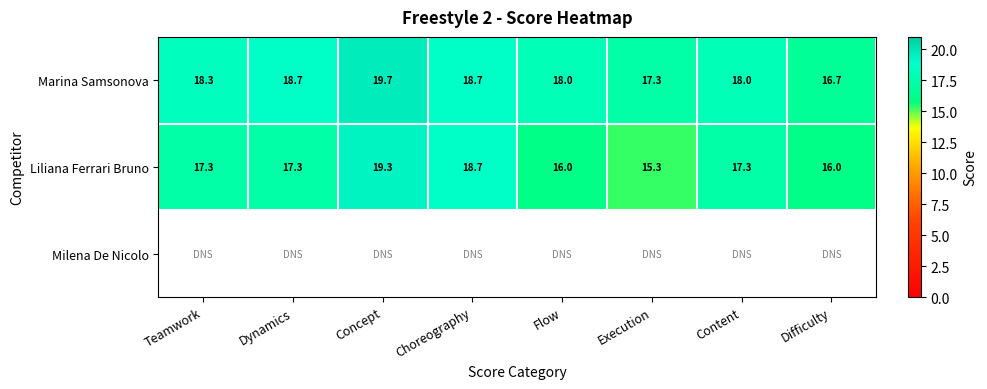

The Marina Samsonova series shows 18.3 at Teamwork. True or false?

True